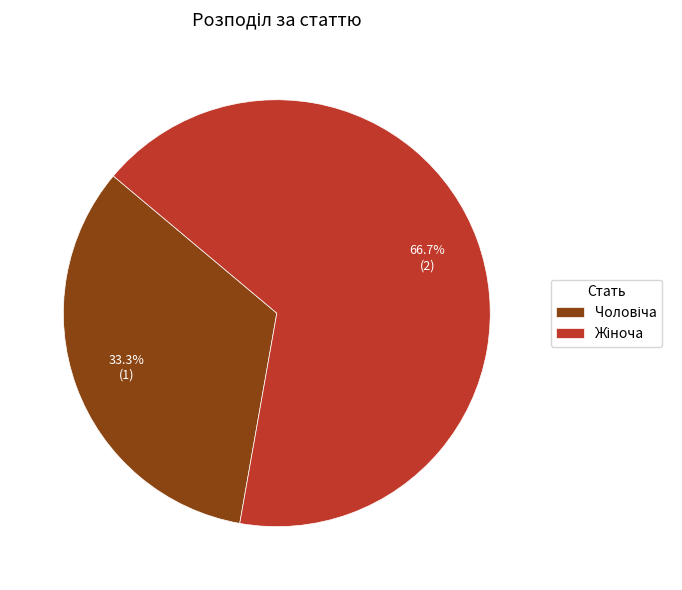

Is there a majority slice in this chart?

Yes